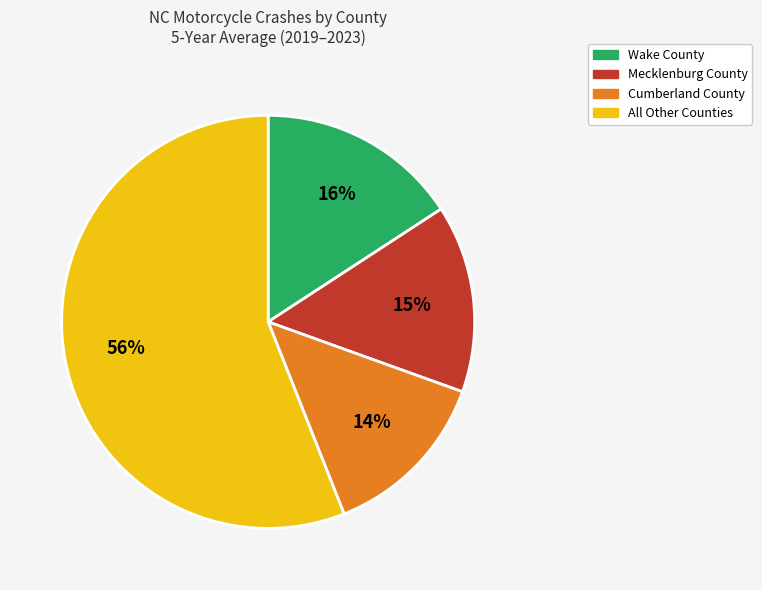

Count the number of slices in the pie.

4